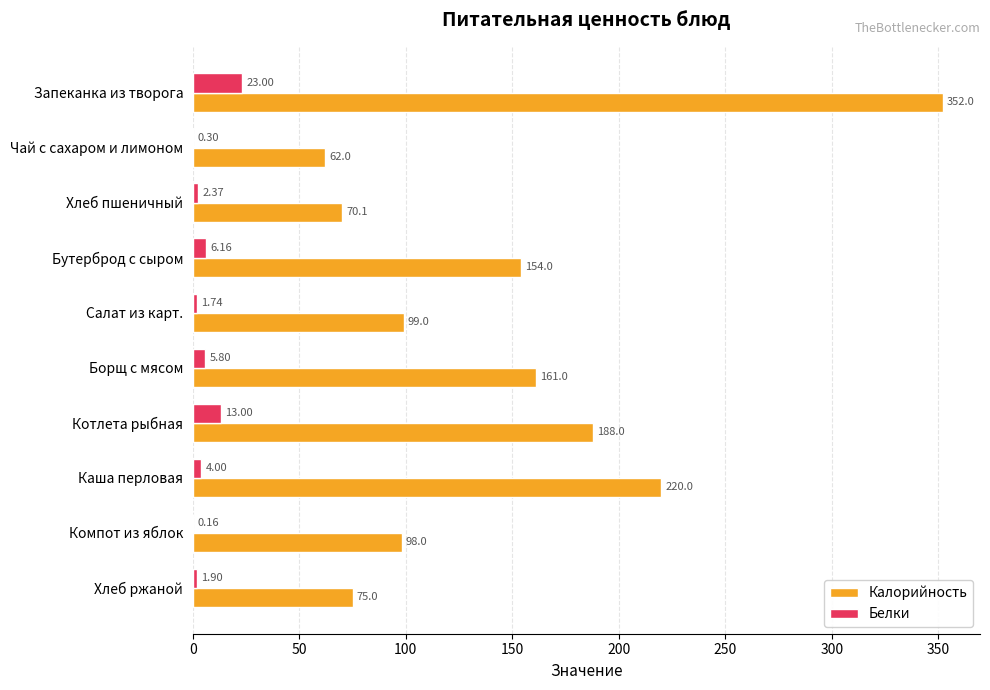

At which label is Белки closest to 11?

Котлета рыбная